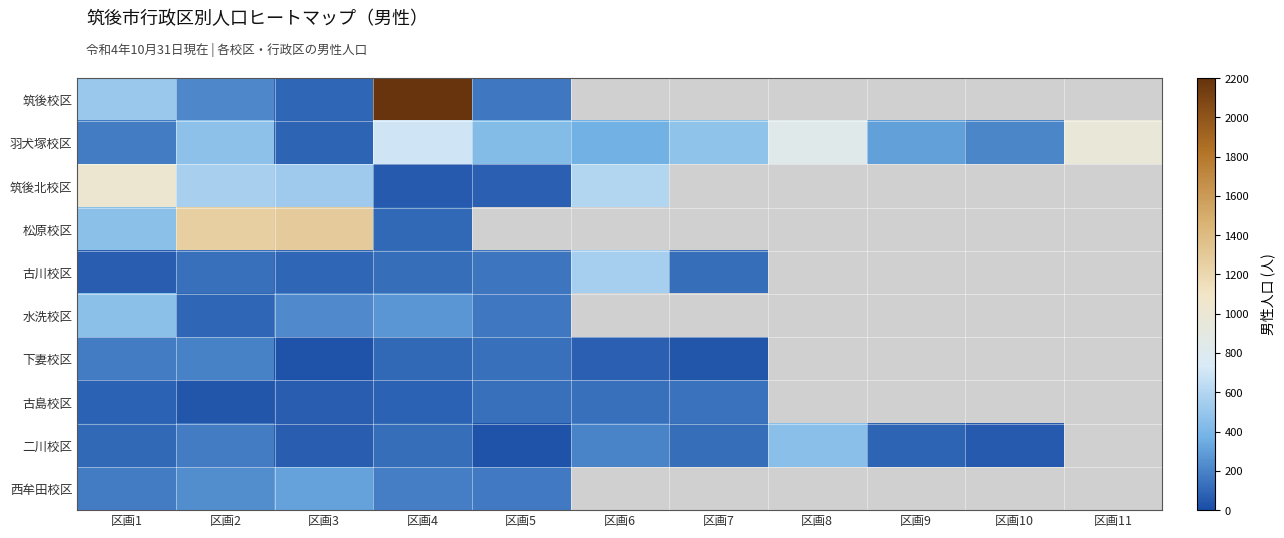

Is it true that 古島校区 equals 81.0 at 区画1?

True